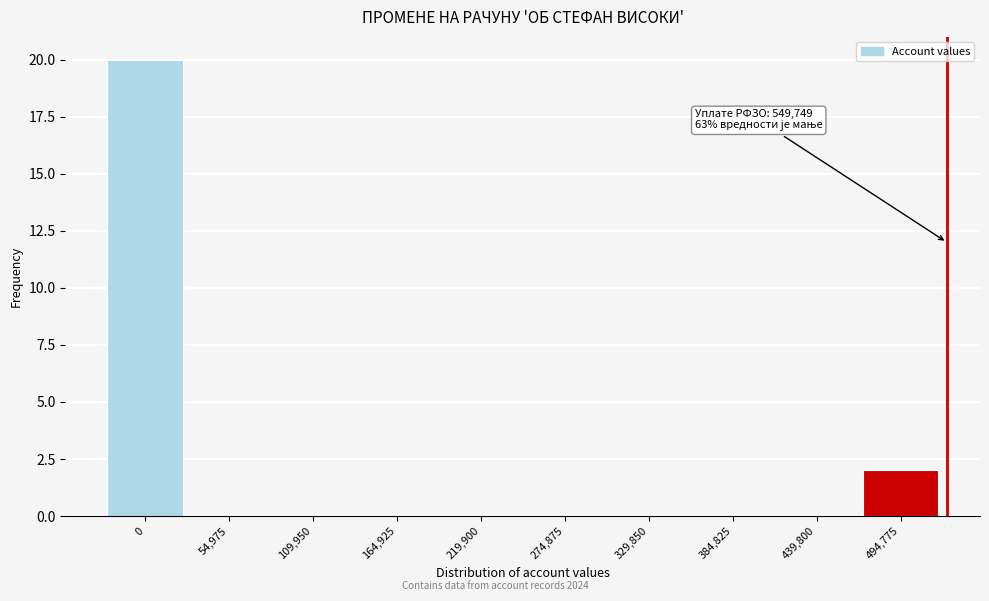

Reading left to right, list all the values displayed in this chart.

0=20	54,975=0	109,950=0	164,925=0	219,900=0	274,875=0	329,850=0	384,825=0	439,800=0	494,775=2